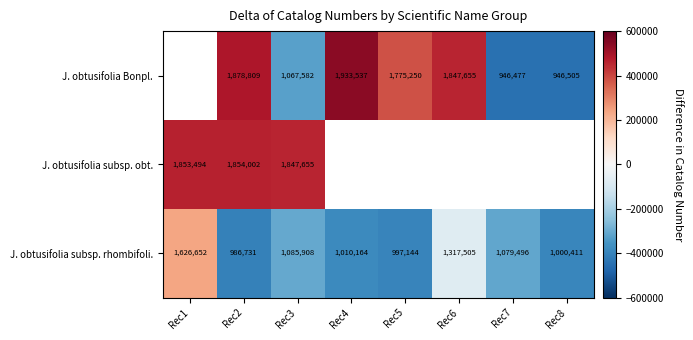

At Rec2, list the series in order from smallest to largest.

J. obtusifolia subsp. rhombifoli., J. obtusifolia subsp. obt., J. obtusifolia Bonpl.